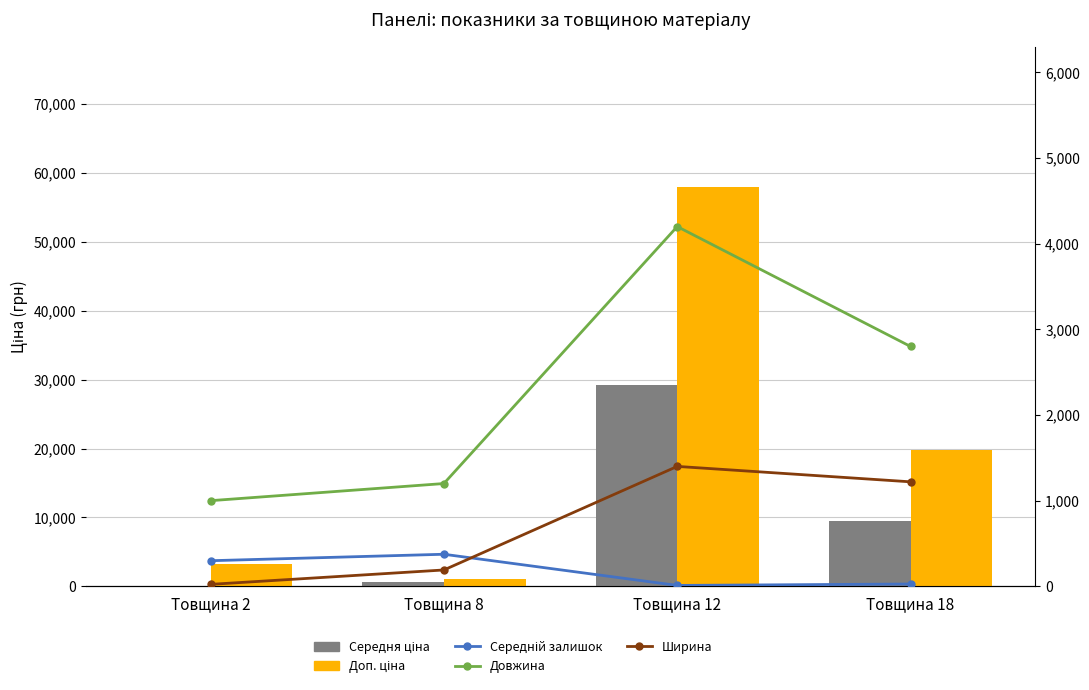

Does the chart contain any negative values?

No